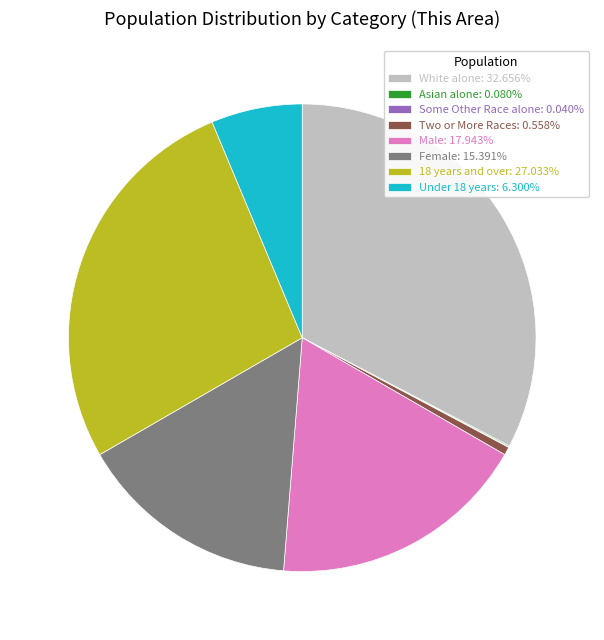

Combined, do White alone: 32.656% and Two or More Races: 0.558% account for over 50%?

No